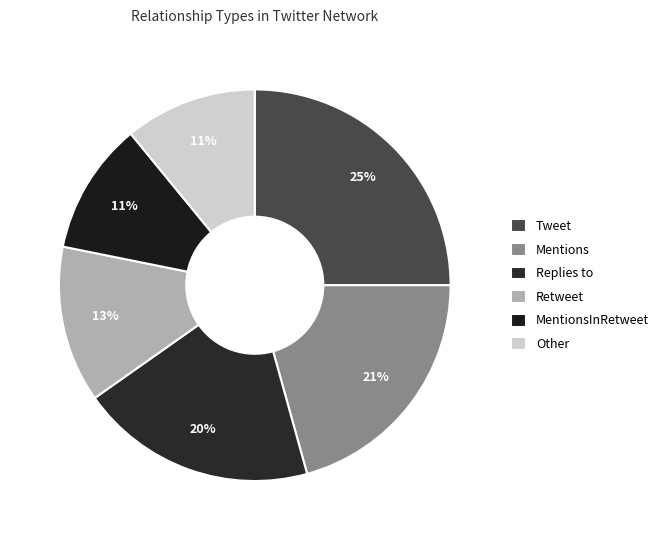

Which category has the smallest portion of the pie?

MentionsInRetweet